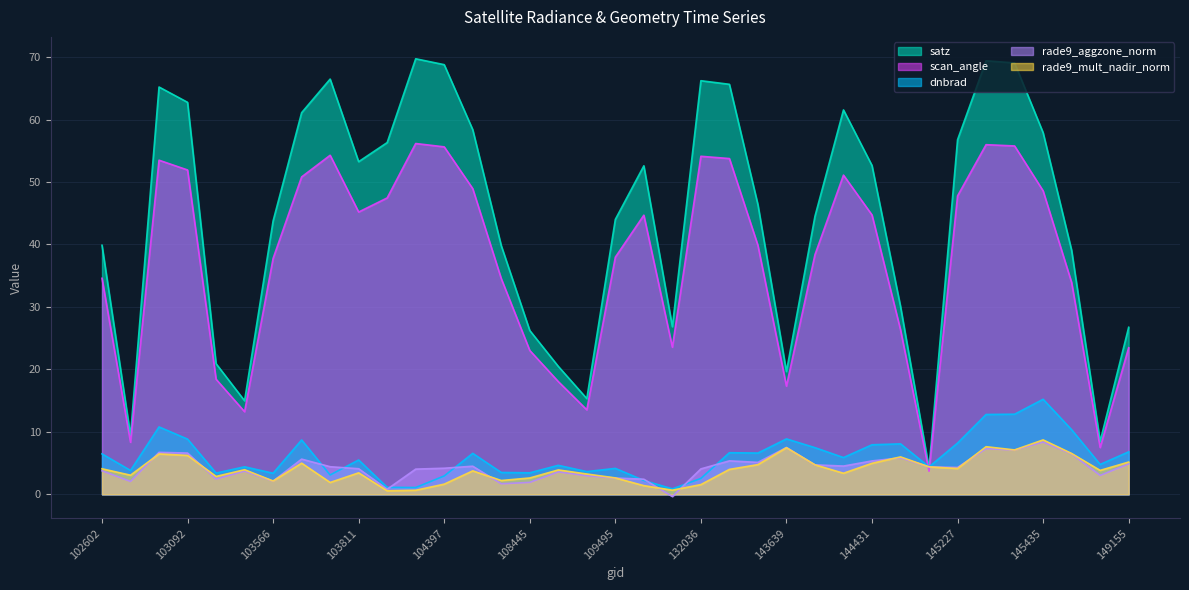

Reading left to right, extract all data points from this chart.

dnbrad: 102602=6.5	102724=3.8	103083=10.8	103092=8.8	103330=3.4	103448=4.4	103566=3.4	103686=8.7	103694=3.1	103811=5.5	104279=1.1	104287=1.1	104397=2.9	104405=6.6	104522=3.5	108445=3.4	109147=4.6	109320=3.6	109495=4.2	115692=2.2	122604=0.9	132036=2.5	143235=6.7	143444=6.6	143639=8.9	144028=7.5	144221=5.9	144431=7.9	144634=8.1	144831=4.4	145227=8.2	145241=12.8	145421=12.8	145435=15.2	145624=10.3	148951=4.8	149155=6.8
satz: 102602=39.9	102724=9.4	103083=65.2	103092=62.8	103330=20.9	103448=15.0	103566=43.8	103686=61.1	103694=66.5	103811=53.3	104279=56.3	104287=69.7	104397=68.8	104405=58.4	104522=39.8	108445=26.2	109147=20.5	109320=15.3	109495=44.0	115692=52.6	122604=26.8	132036=66.2	143235=65.6	143444=46.4	143639=19.7	144028=44.5	144221=61.5	144431=52.6	144634=30.1	144831=4.2	145227=56.8	145241=69.4	145421=69.1	145435=57.9	145624=39.1	148951=8.5	149155=26.7
scan_angle: 102602=34.6	102724=8.3	103083=53.5	103092=51.9	103330=18.4	103448=13.2	103566=37.8	103686=50.8	103694=54.3	103811=45.2	104279=47.5	104287=56.2	104397=55.6	104405=48.9	104522=34.5	108445=23.0	109147=18.1	109320=13.5	109495=38.0	115692=44.7	122604=23.6	132036=54.1	143235=53.8	143444=39.9	143639=17.3	144028=38.4	144221=51.1	144431=44.7	144634=26.3	144831=3.7	145227=47.8	145241=56.0	145421=55.8	145435=48.6	145624=33.9	148951=7.5	149155=23.5
rade9_mult_nadir_norm: 102602=4.1	102724=3.1	103083=6.5	103092=6.2	103330=2.9	103448=3.9	103566=2.1	103686=5.0	103694=1.9	103811=3.4	104279=0.6	104287=0.7	104397=1.6	104405=3.8	104522=2.2	108445=2.6	109147=3.9	109320=3.3	109495=2.6	115692=1.4	122604=0.7	132036=1.6	143235=4.0	143444=4.8	143639=7.5	144028=4.7	144221=3.4	144431=5.0	144634=6.0	144831=4.4	145227=4.1	145241=7.6	145421=7.1	145435=8.7	145624=6.5	148951=3.8	149155=5.2
rade9_aggzone_norm: 102602=3.8	102724=2.1	103083=6.7	103092=6.6	103330=2.5	103448=3.7	103566=2.1	103686=5.6	103694=4.4	103811=4.1	104279=0.8	104287=4.0	104397=4.2	104405=4.5	104522=1.7	108445=1.9	109147=3.6	109320=3.0	109495=2.6	115692=2.4	122604=-0.3	132036=4.1	143235=5.4	143444=5.1	143639=7.5	144028=4.7	144221=4.5	144431=5.3	144634=5.8	144831=4.4	145227=4.3	145241=7.3	145421=7.1	145435=8.4	145624=6.5	148951=3.0	149155=4.9